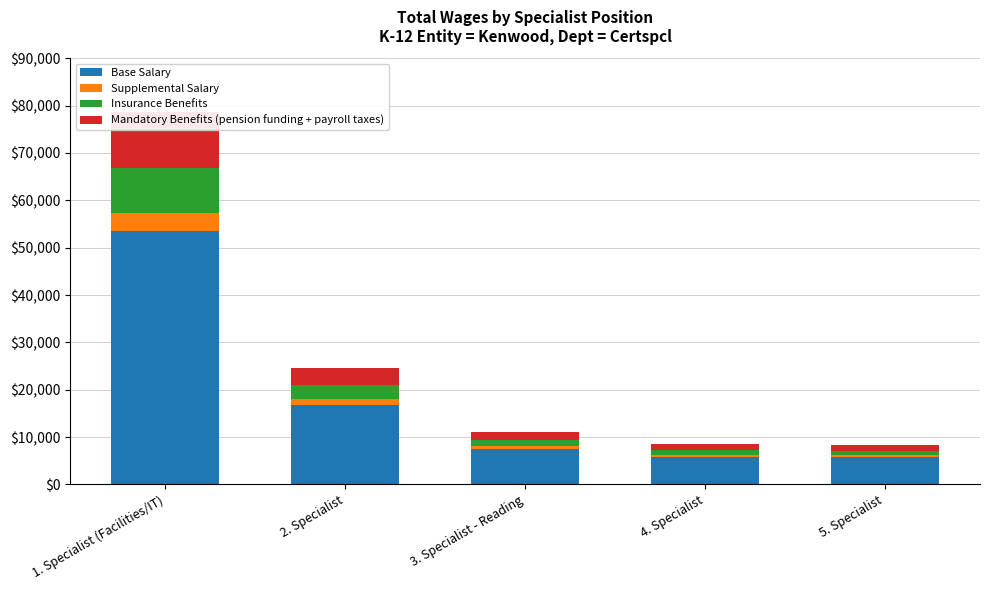

Between 4. Specialist and 5. Specialist, which series saw the biggest shift?

Base Salary